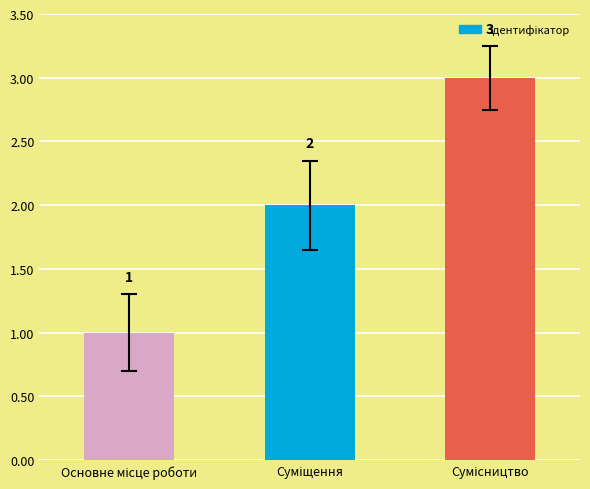

Count the values in the range 1 to 3.

3